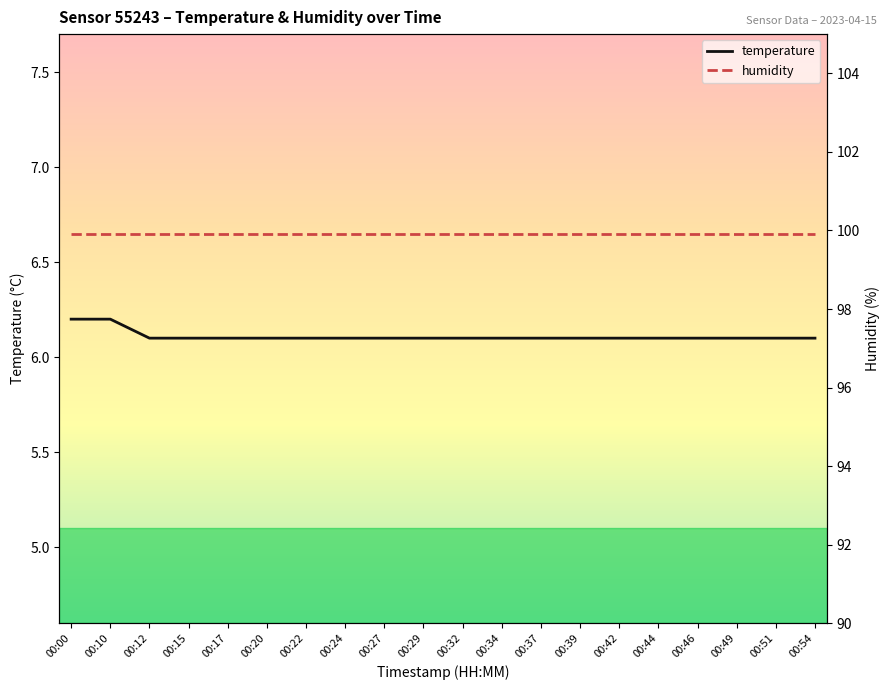

What is the sum of the temperature values at 00:44 and 00:29?

12.2